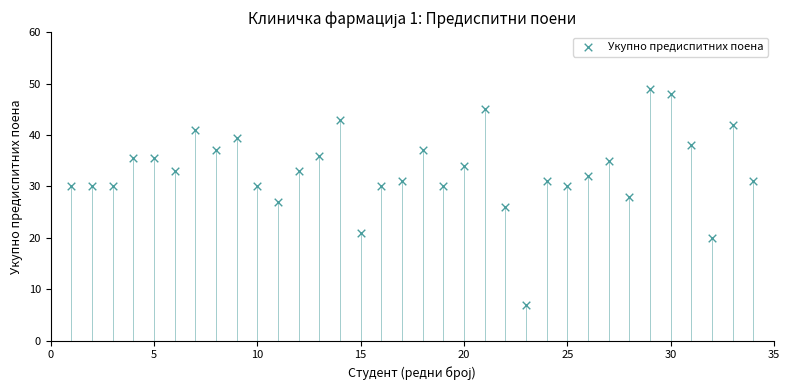

What is the range of X values (max minus min)?

33.0